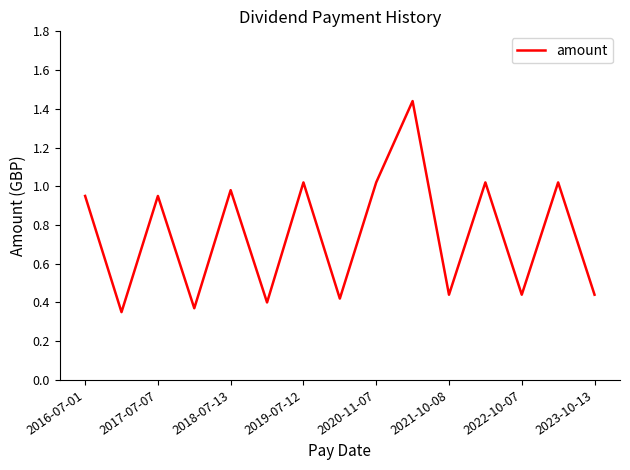

Reading right to left, what are all the values shown in this chart?

0.4	1.0	0.4	1.0	0.4	1.4	1.0	0.4	1.0	0.4	1.0	0.4	0.9	0.3	0.9